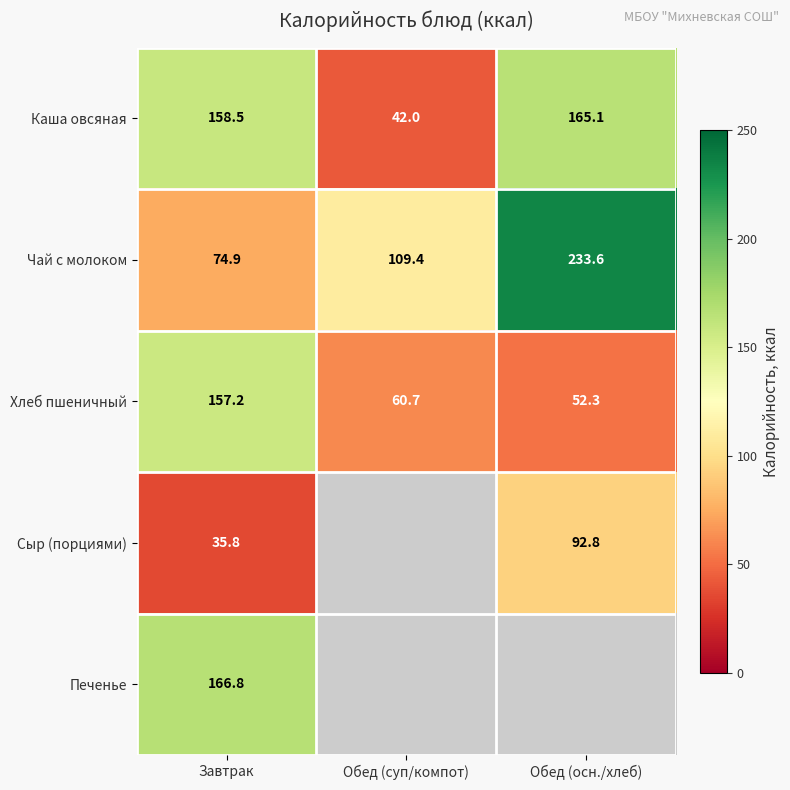

The value of Сыр (порциями) at Завтрак is 15.9. True or false?

False